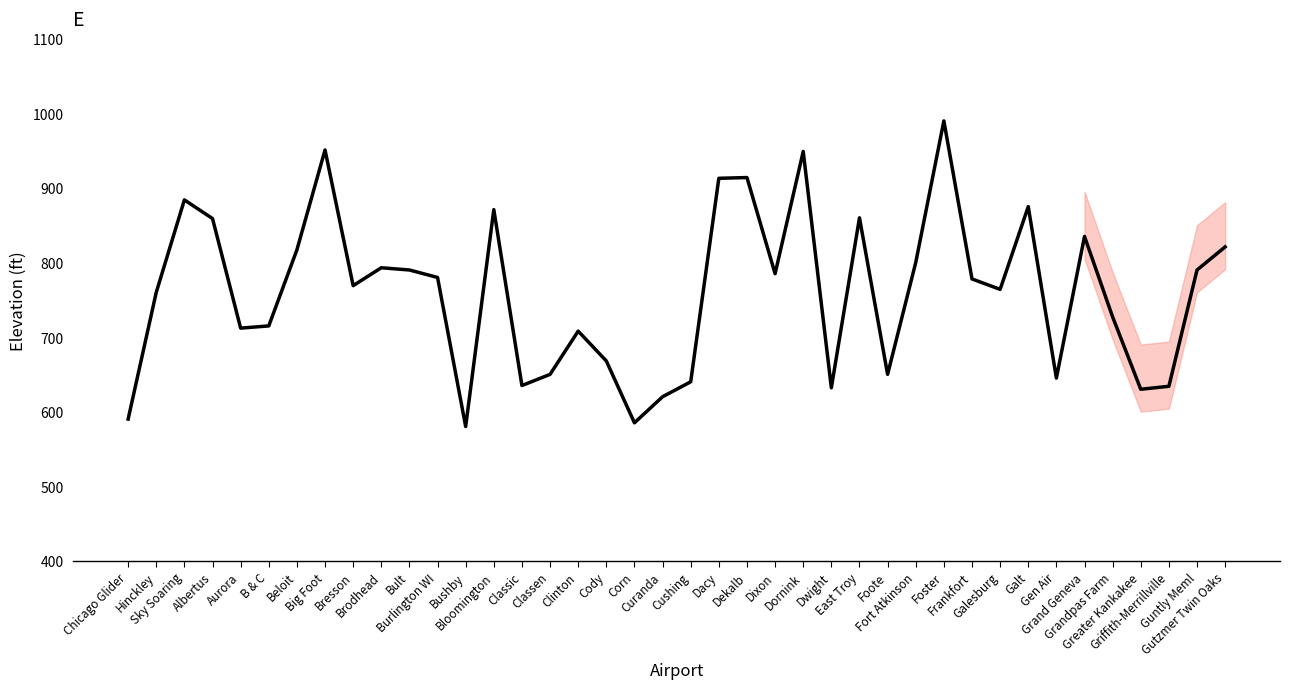

What is the smallest value displayed?

580